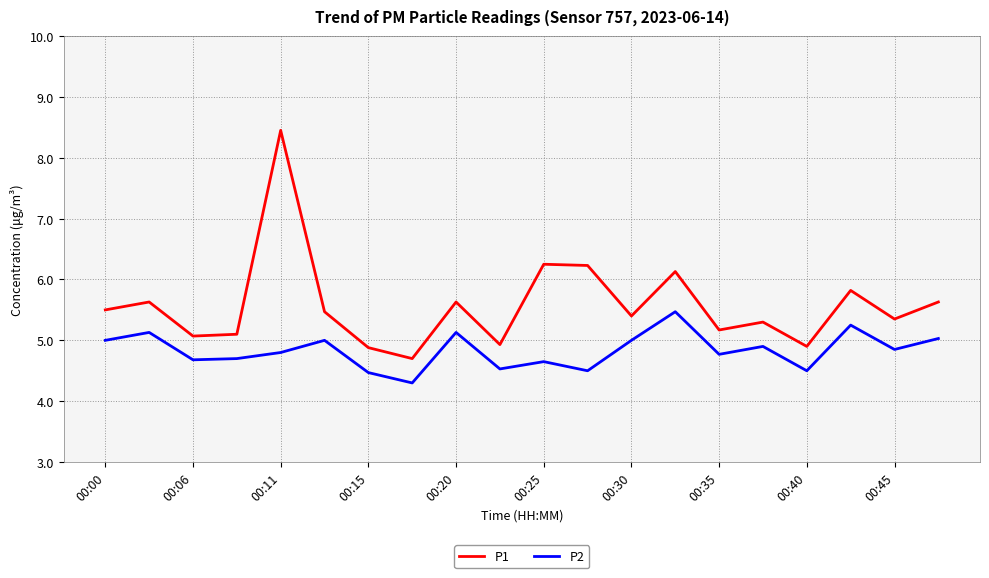

What is the highest value of the P2 series?

5.5